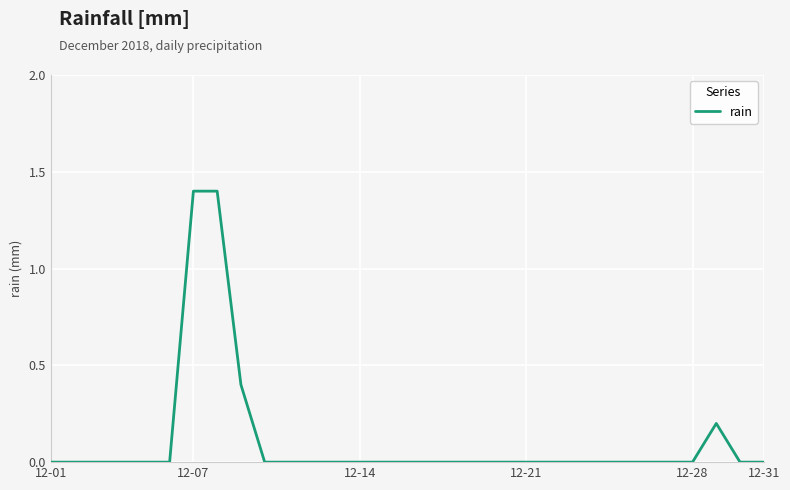

How many series are shown in this chart?

1